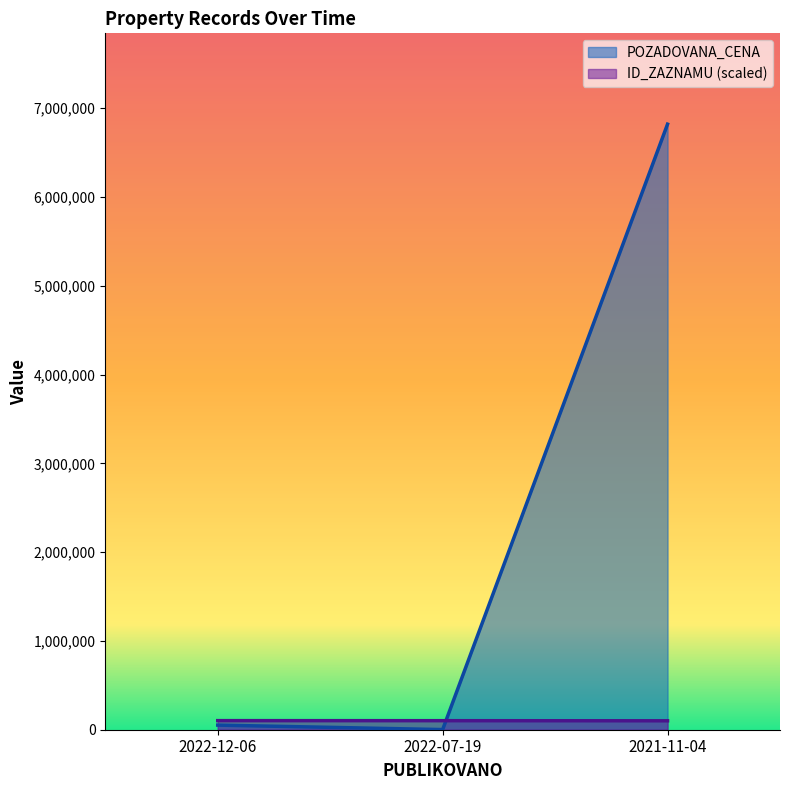

Is it true that POZADOVANA_CENA equals 2830008.8 at 2021-11-04?

False